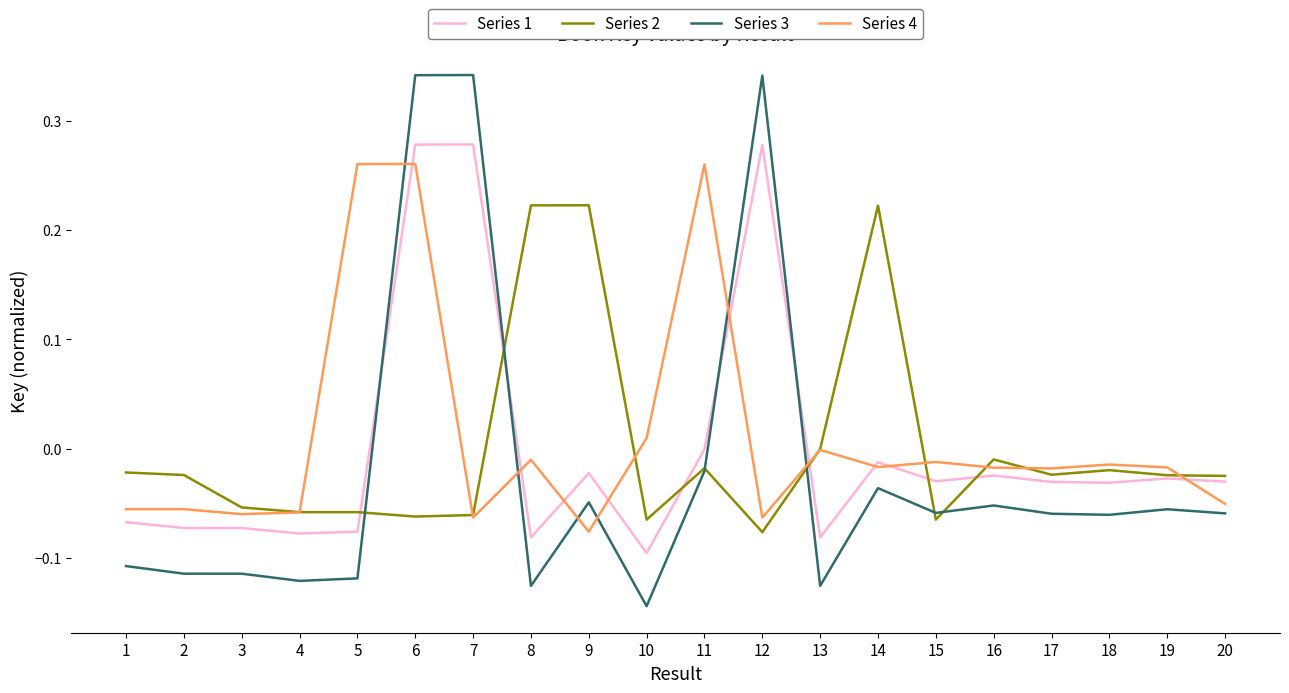

Which category has the lowest value in the Series 3 series?

10